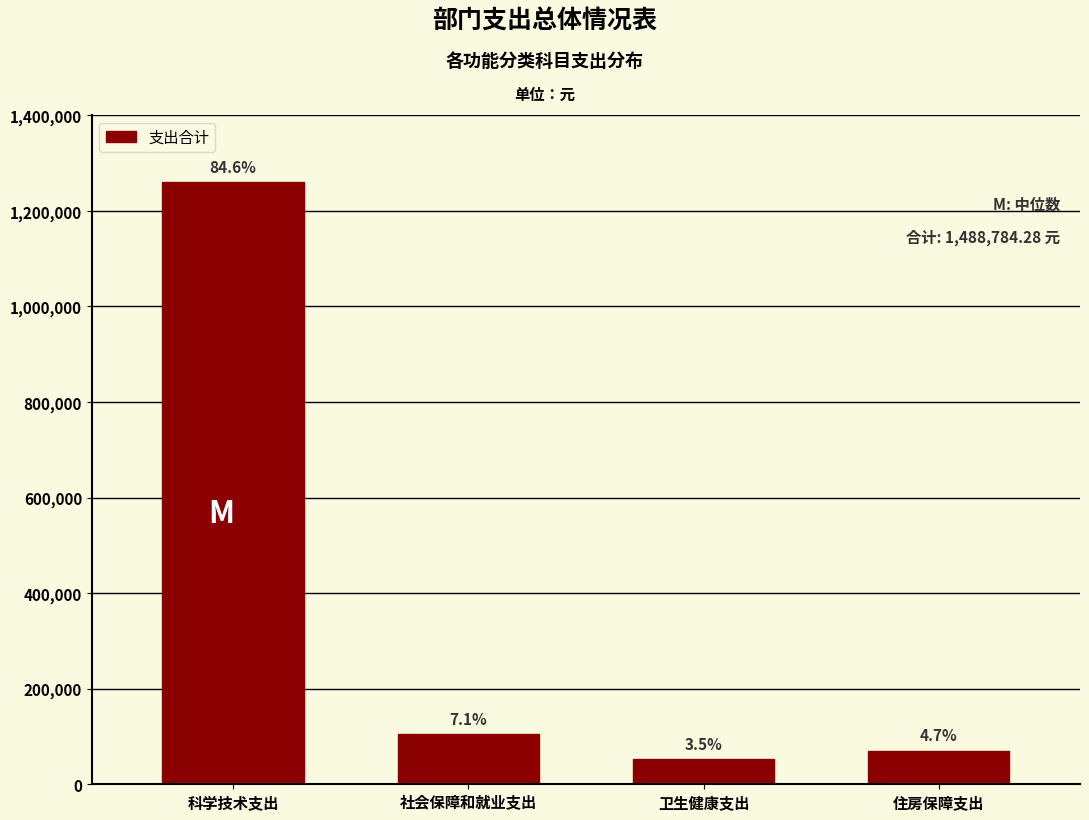

Are the bars horizontal?

No